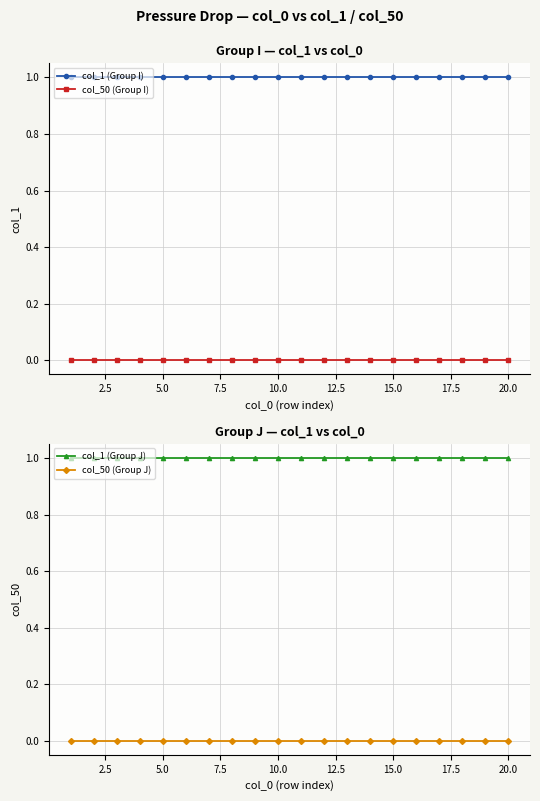

Reading left to right, transcribe all the data shown in this chart.

col_1 (Group I): 1	1	1	1	1	1	1	1	1	1	1	1	1	1	1	1	1	1	1	1
col_50 (Group I): 0	0	0	0	0	0	0	0	0	0	0	0	0	0	0	0	0	0	0	0
col_1 (Group J): 1	1	1	1	1	1	1	1	1	1	1	1	1	1	1	1	1	1	1	1
col_50 (Group J): 0	0	0	0	0	0	0	0	0	0	0	0	0	0	0	0	0	0	0	0